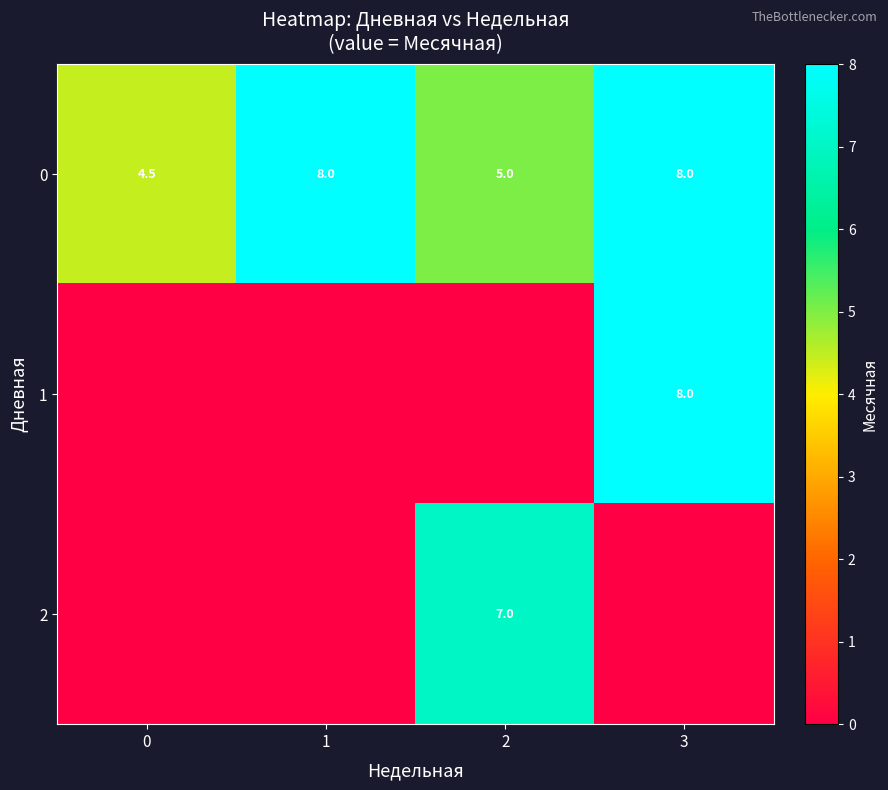

Is the value of 0 at 3 greater than the value of 2 at 2?

Yes